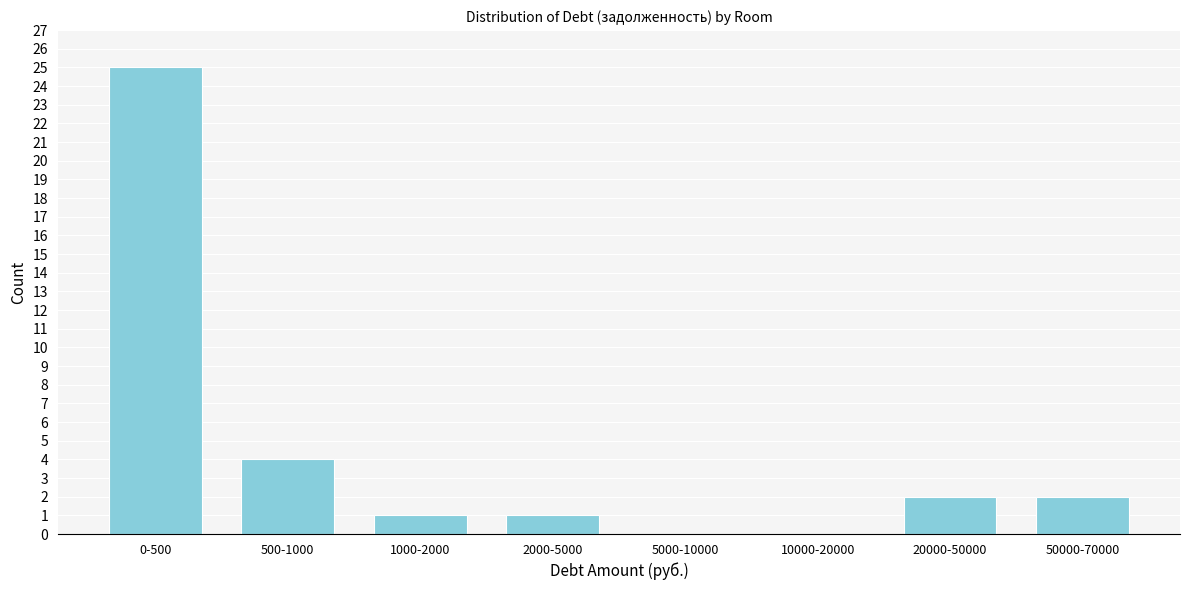

Reading right to left, extract all data points from this chart.

50000-70000=2	20000-50000=2	10000-20000=0	5000-10000=0	2000-5000=1	1000-2000=1	500-1000=4	0-500=25